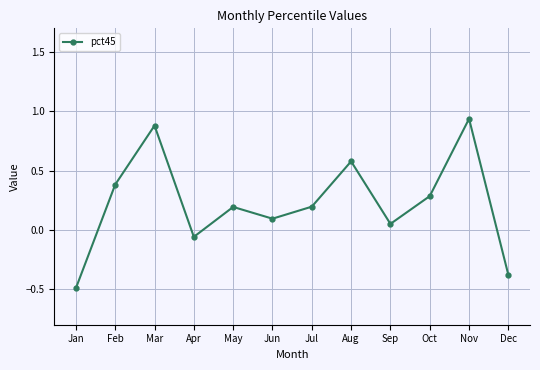

Where does the data first go above 0?

Feb